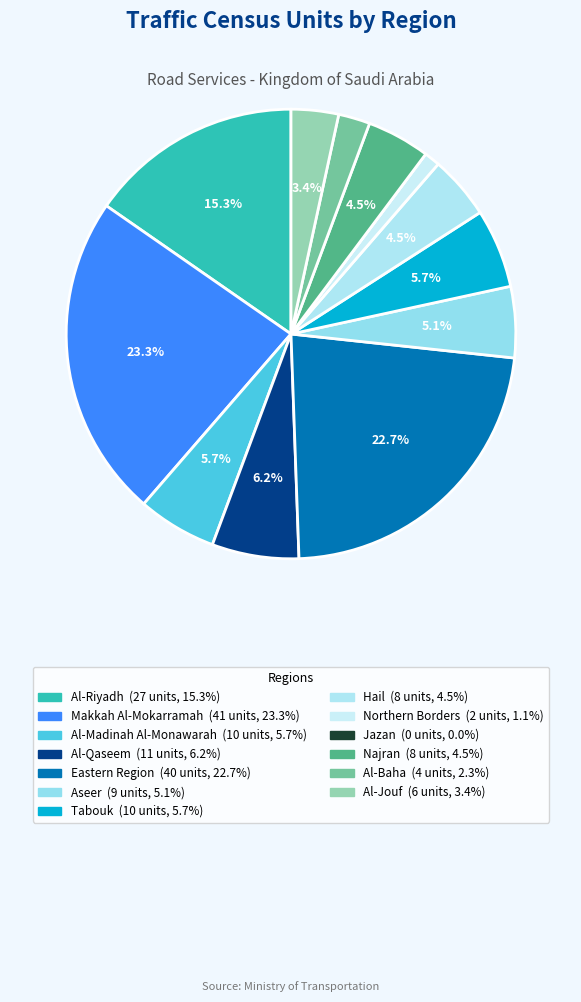

What portion of the pie excludes Al-Jouf?

96.6%